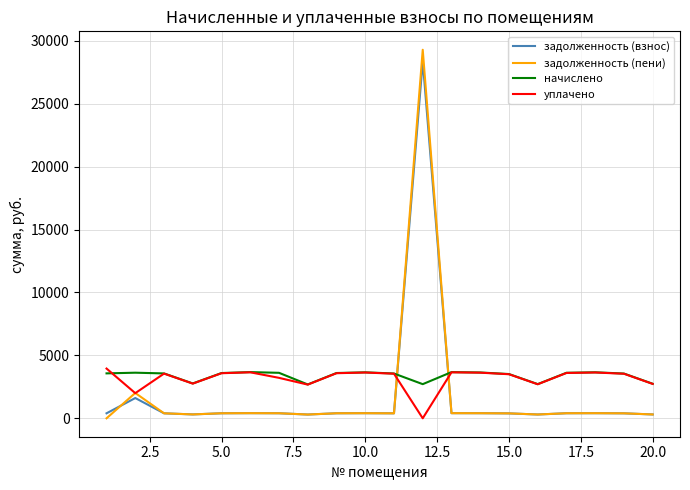

Does the chart display data point markers on the line(s)?

No